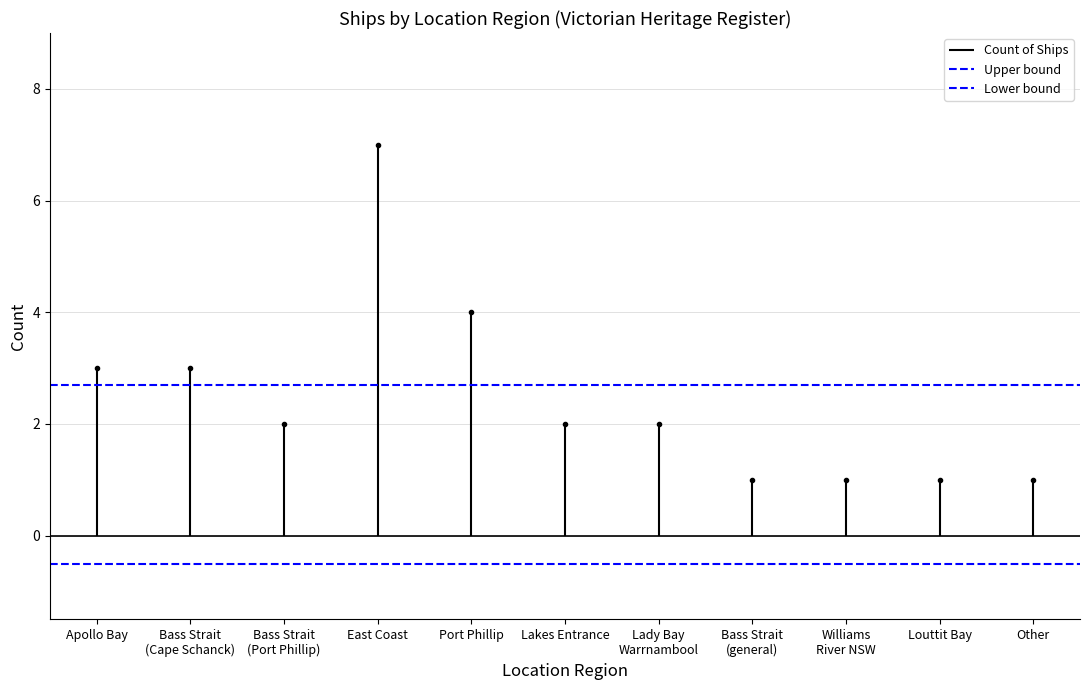

The Lower bound series shows -0.5 at Bass Strait
(Cape Schanck). True or false?

True